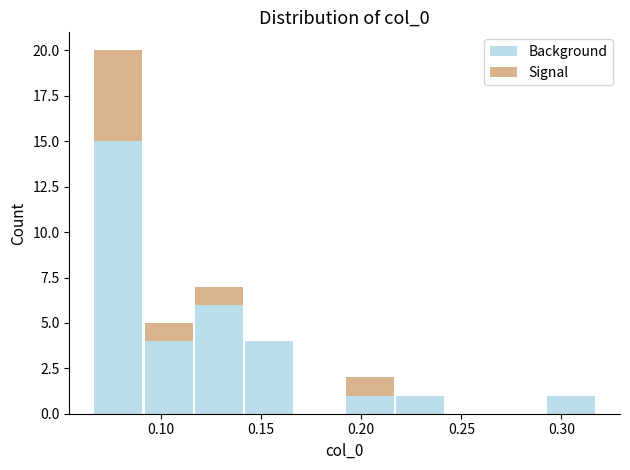

Which range on the x-axis has the tallest stacked bar (by total height)?

0.065 to 0.090